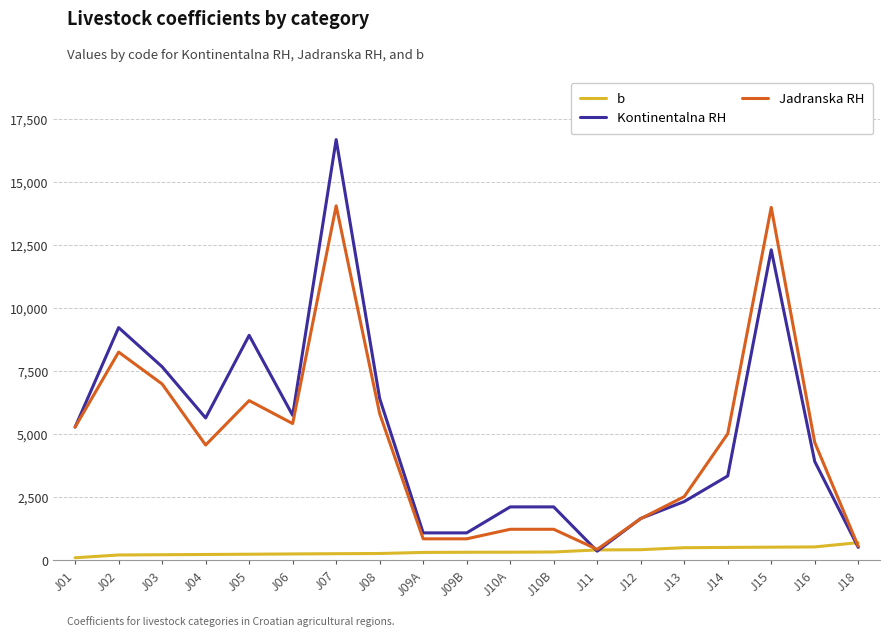

What is the sum of all Kontinentalna RH values?

96500.6